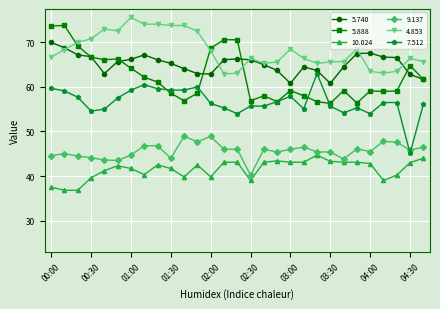

Which series has the largest total across all categories?

4.853